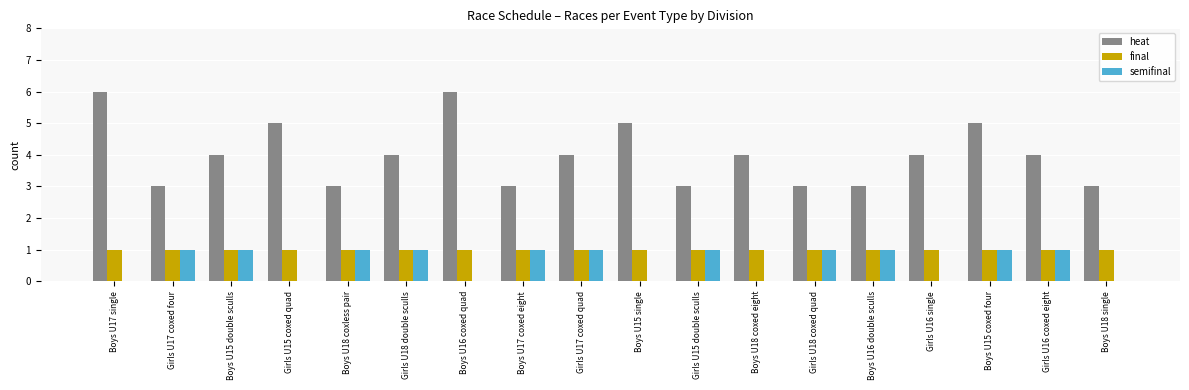

What is the difference between the heat values at Boys U17 single and Girls U17 coxed four?

3